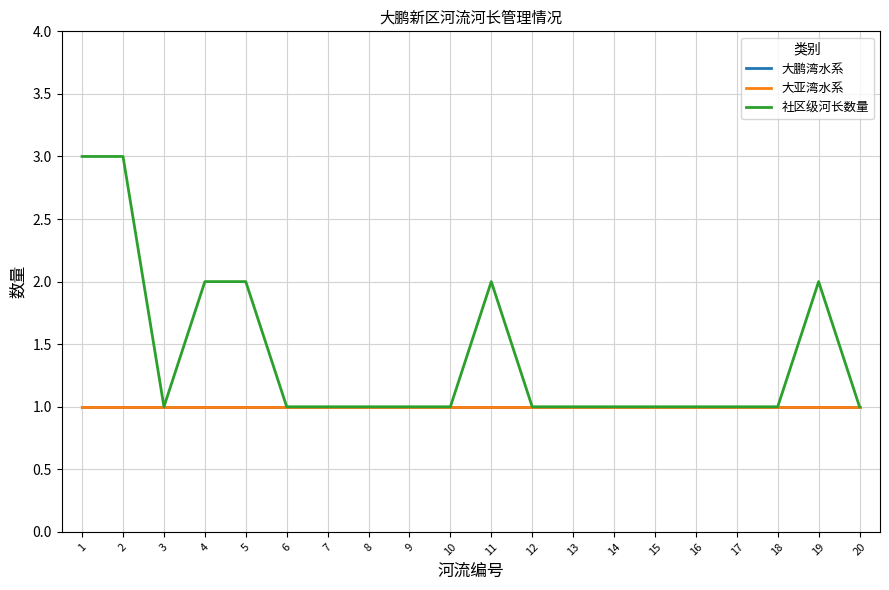

Count the 社区级河长数量 values in the range 1 to 2.

18